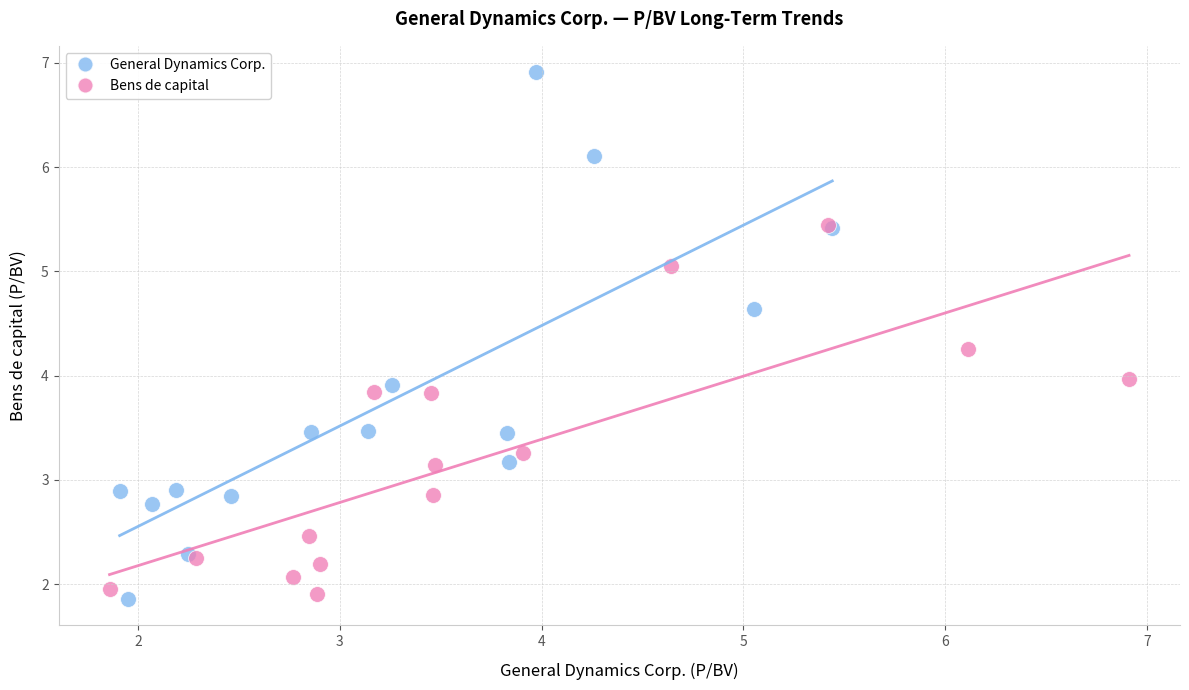

Which series reaches the maximum Y coordinate?

General Dynamics Corp.